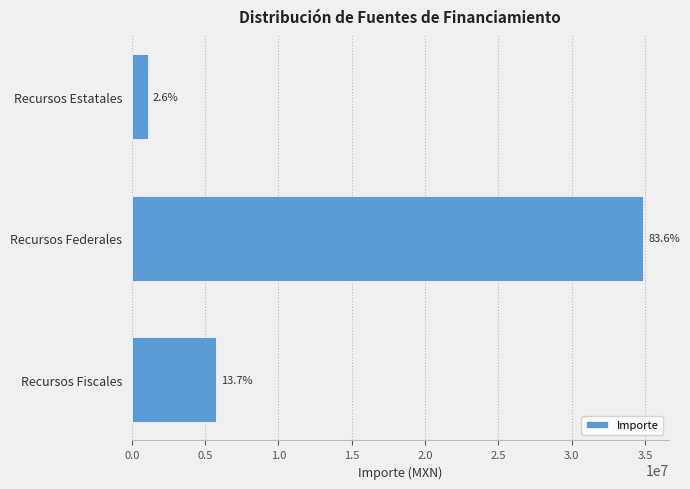

What is the maximum value shown in the chart?

34886720